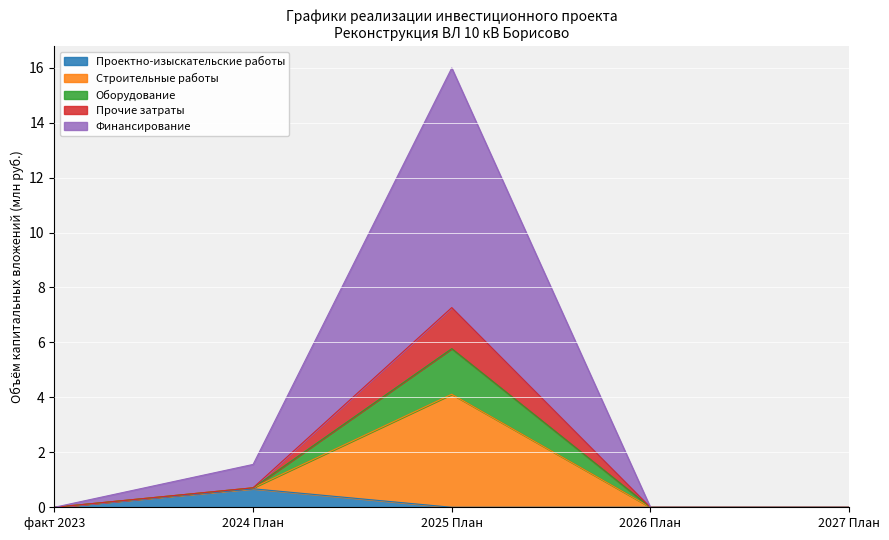

What position from the left is 2024 План?

2